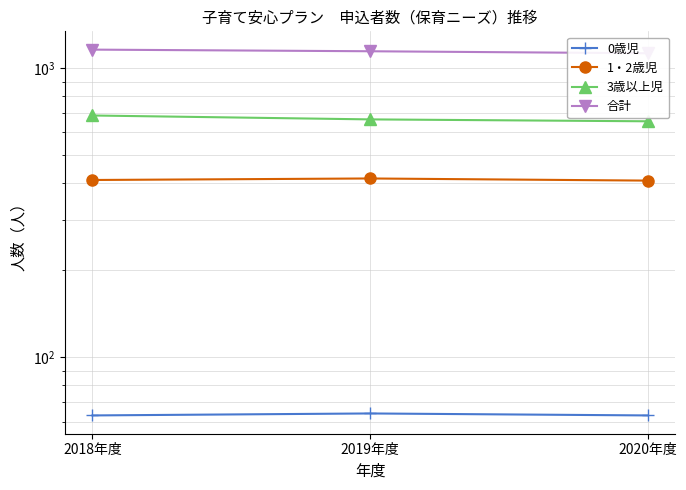

How many data points in 合計 are less than 1146?

1